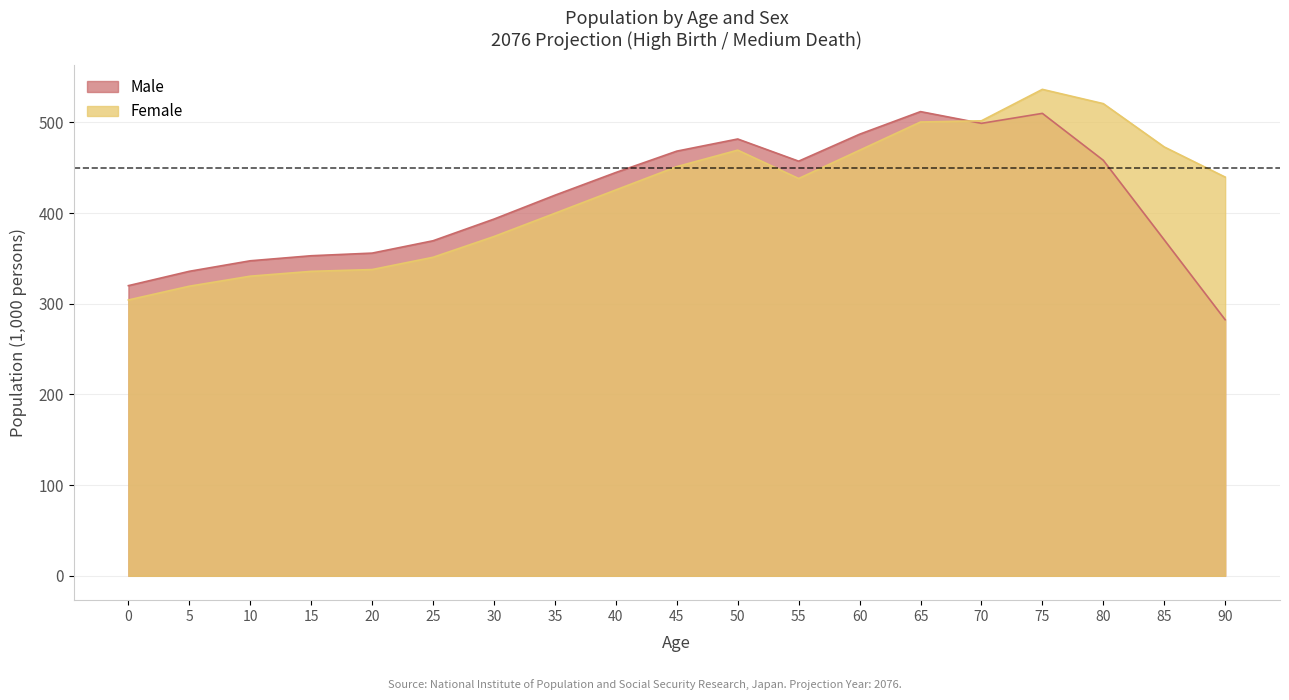

Which series has the widest spread of values?

Male